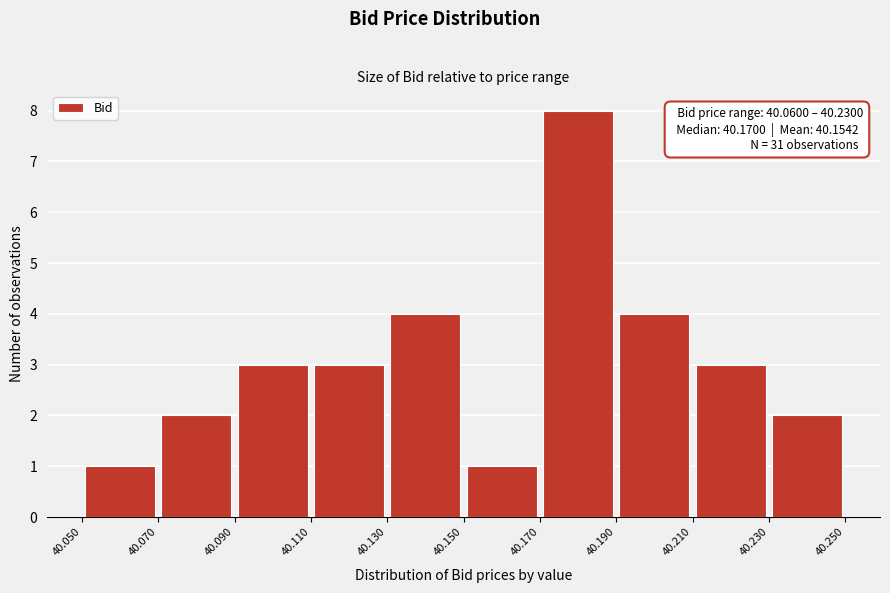

Over which range of the x-axis is the bar tallest?

40.170 to 40.190